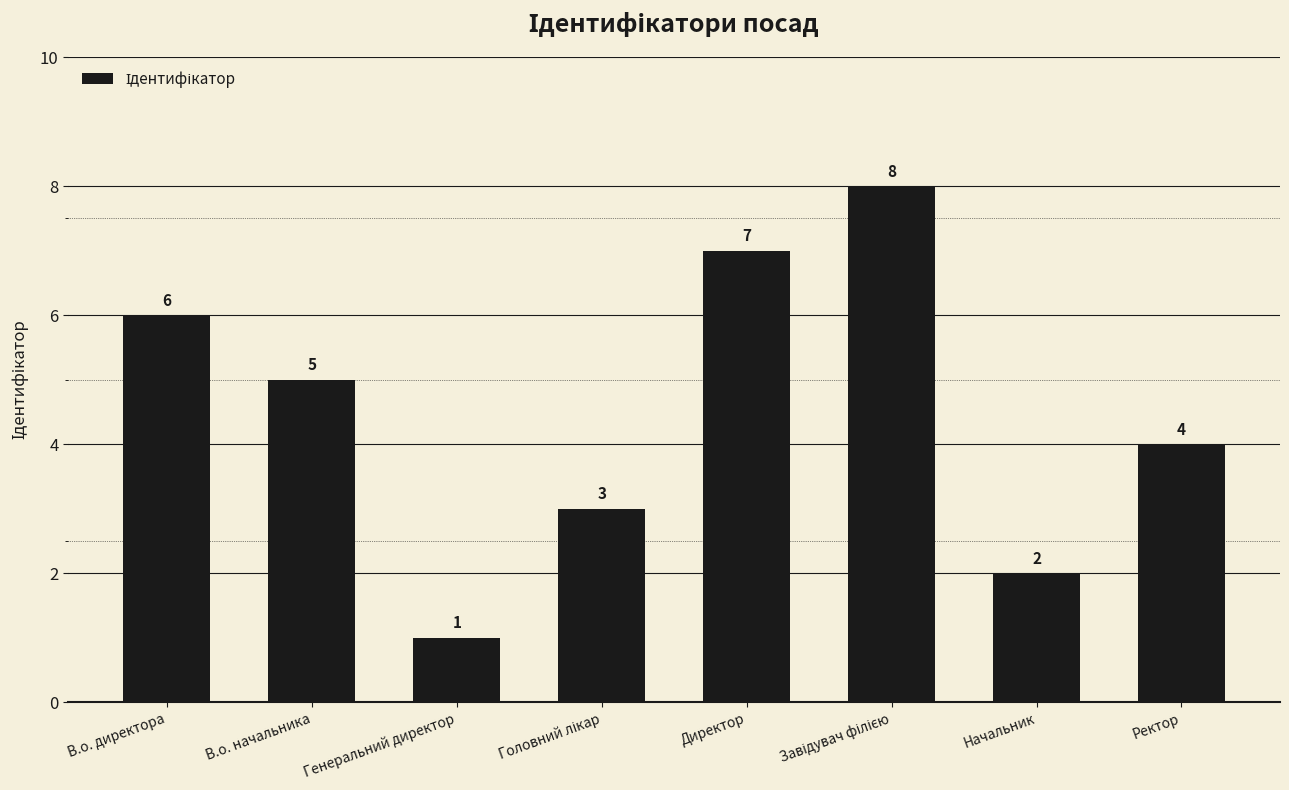

How many bars are there in total?

8